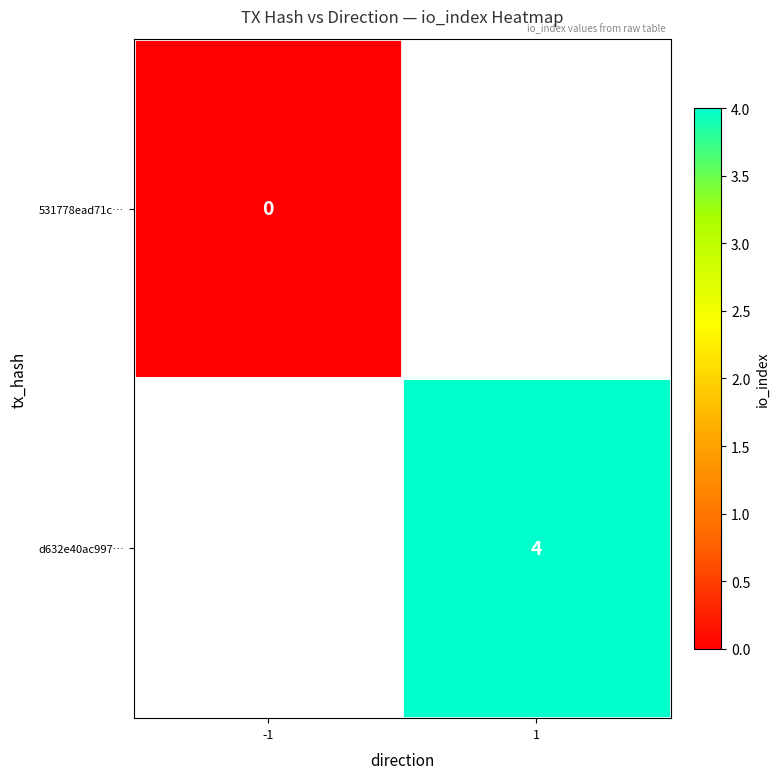

True or false: d632e40ac997… has a value of 4 at 1.

True